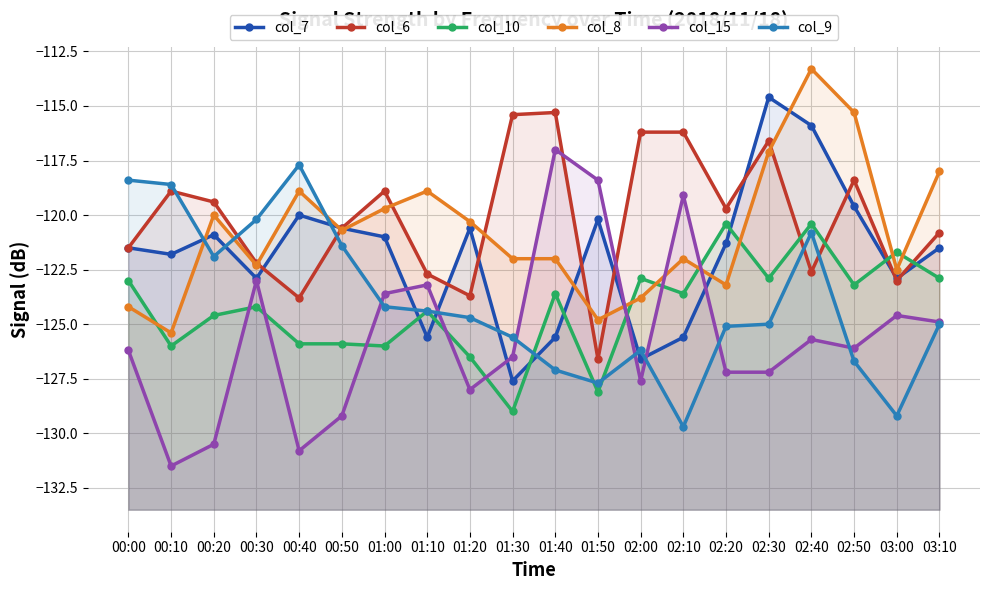

What is the label of the 9th point from the left?

01:20